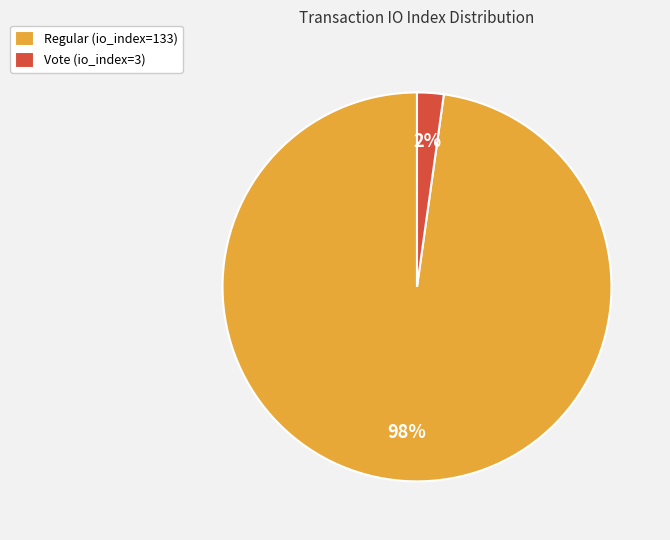

Do Vote (io_index=3) and Regular (io_index=133) together represent more than half of the pie?

Yes